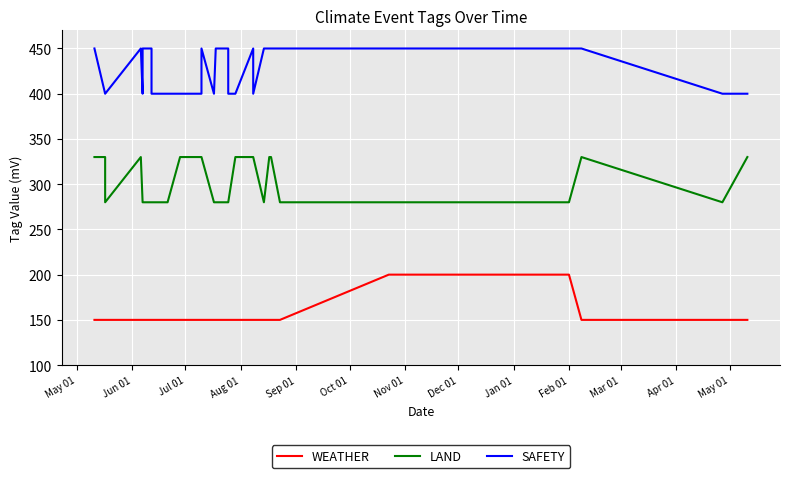

What are all the series names shown in the legend?

WEATHER, LAND, SAFETY